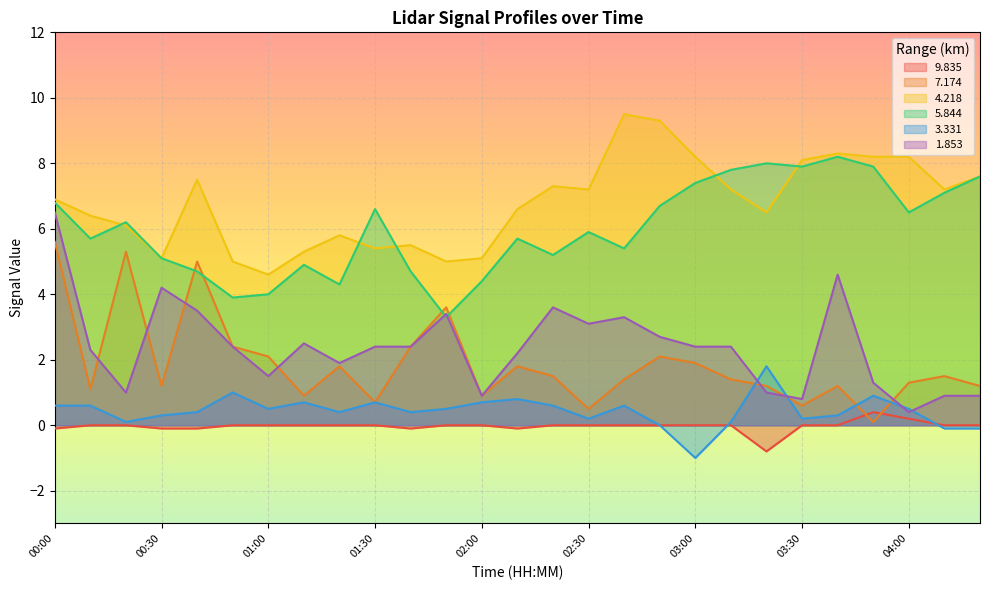

True or false: 5.844 and 9.835 cross at least once.

False